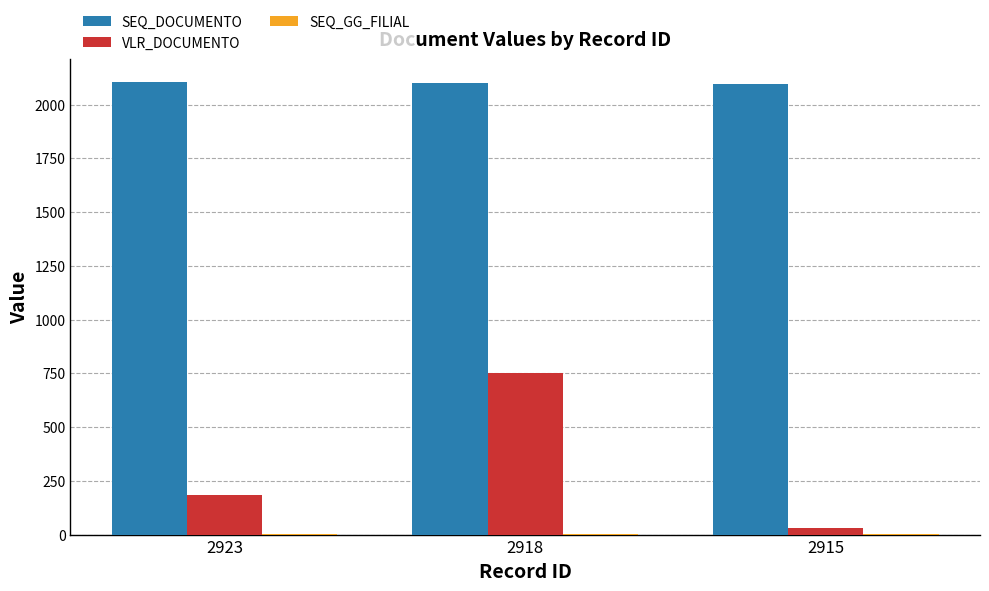

Which series has the largest total across all categories?

SEQ_DOCUMENTO